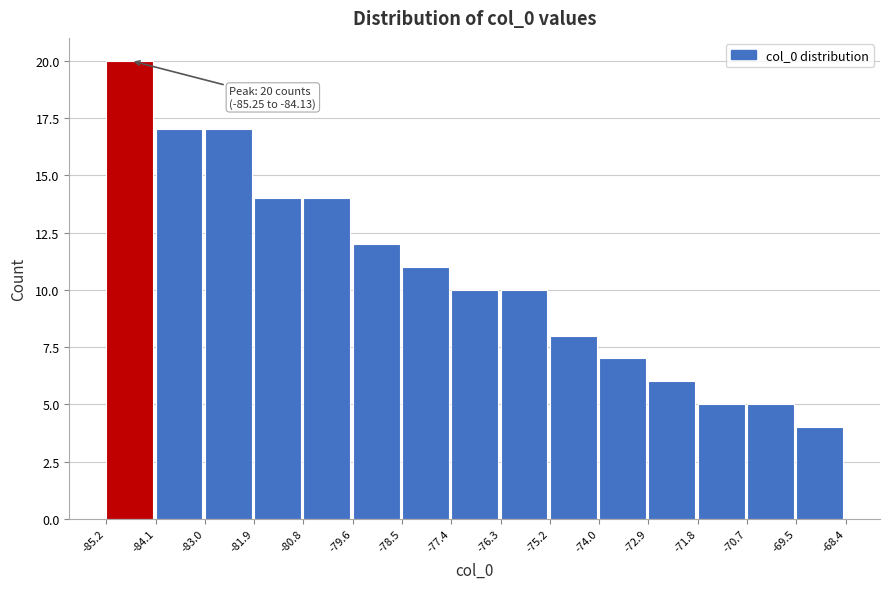

Over which range of the x-axis is the bar tallest?

-85.2 to -84.1